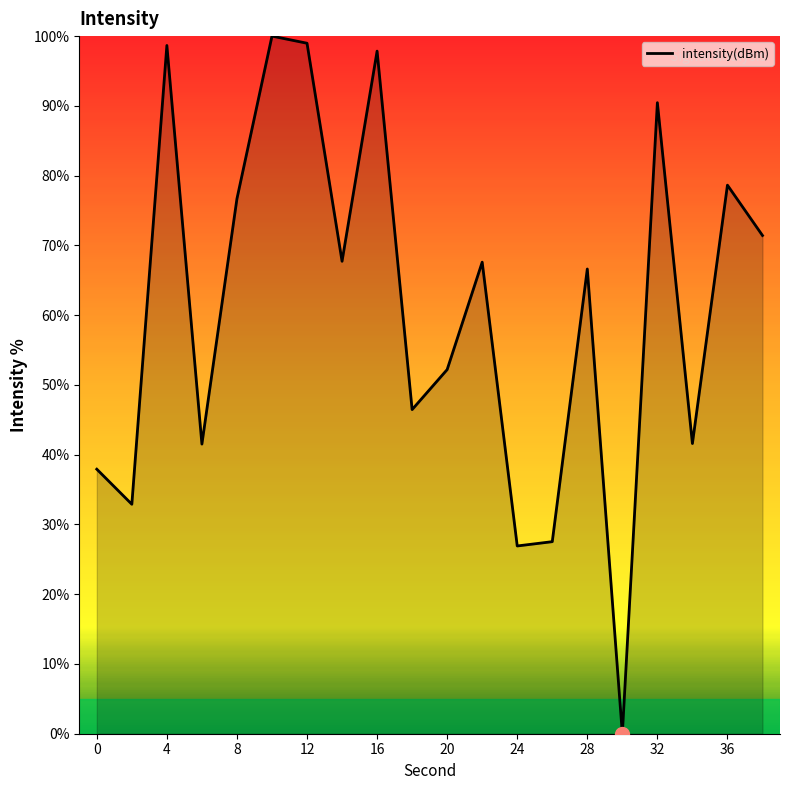

What is the difference between the maximum and minimum values?

100.0